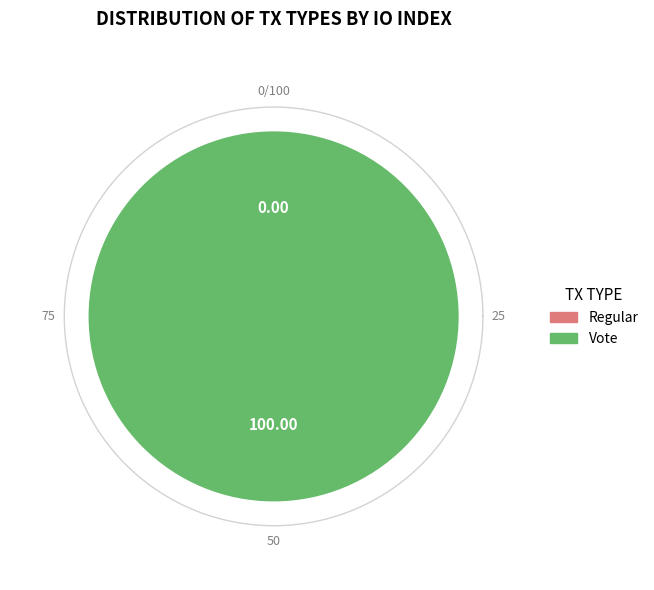

Does Vote represent more than half of the total?

Yes